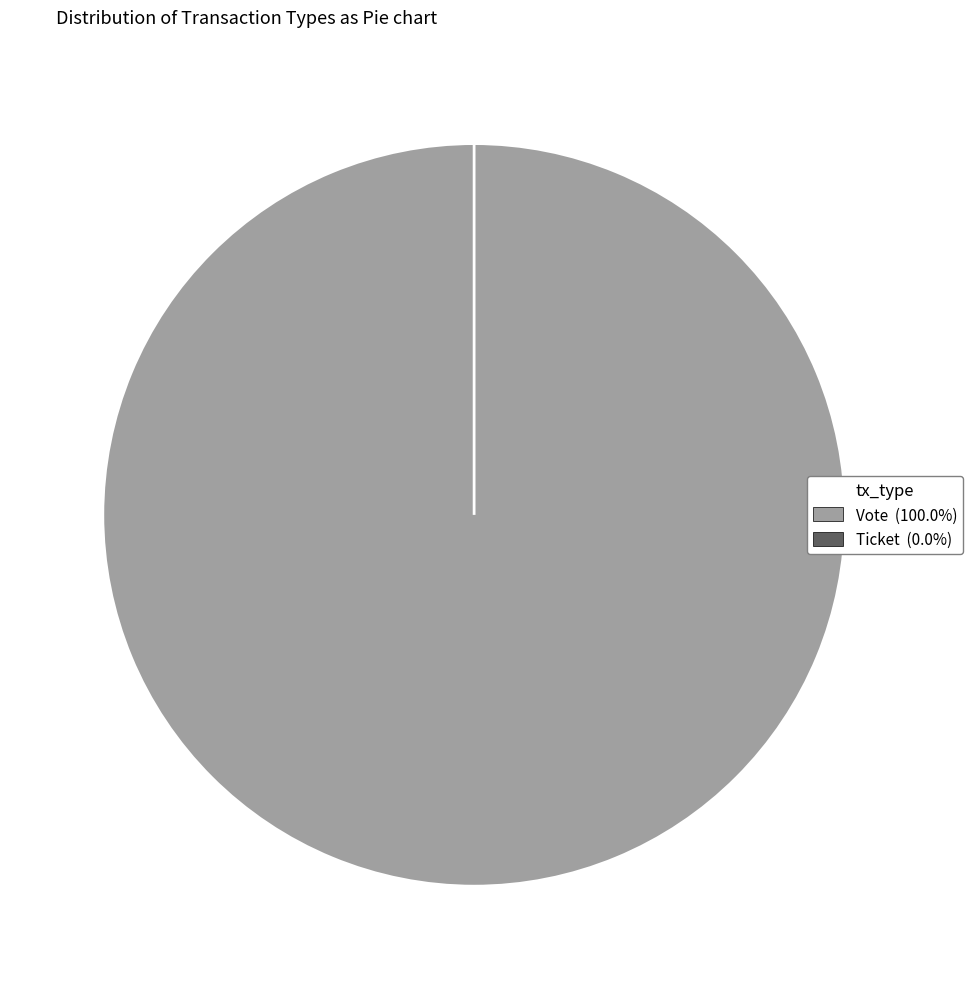

True or false: Ticket accounts for 0% of the total.

True